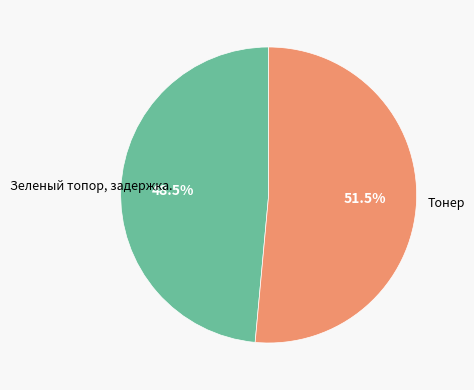

Is there a majority slice in this chart?

Yes